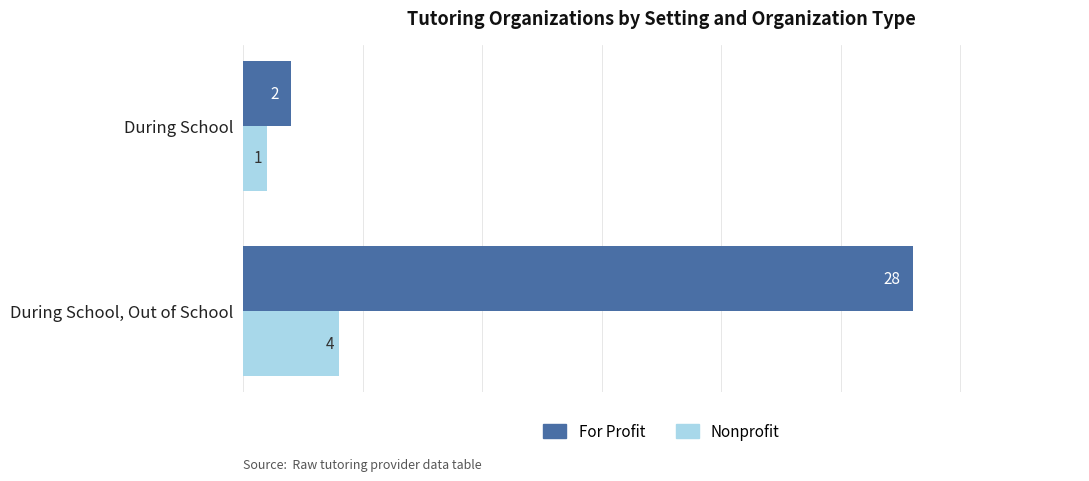

Which series has the largest total across all categories?

For Profit